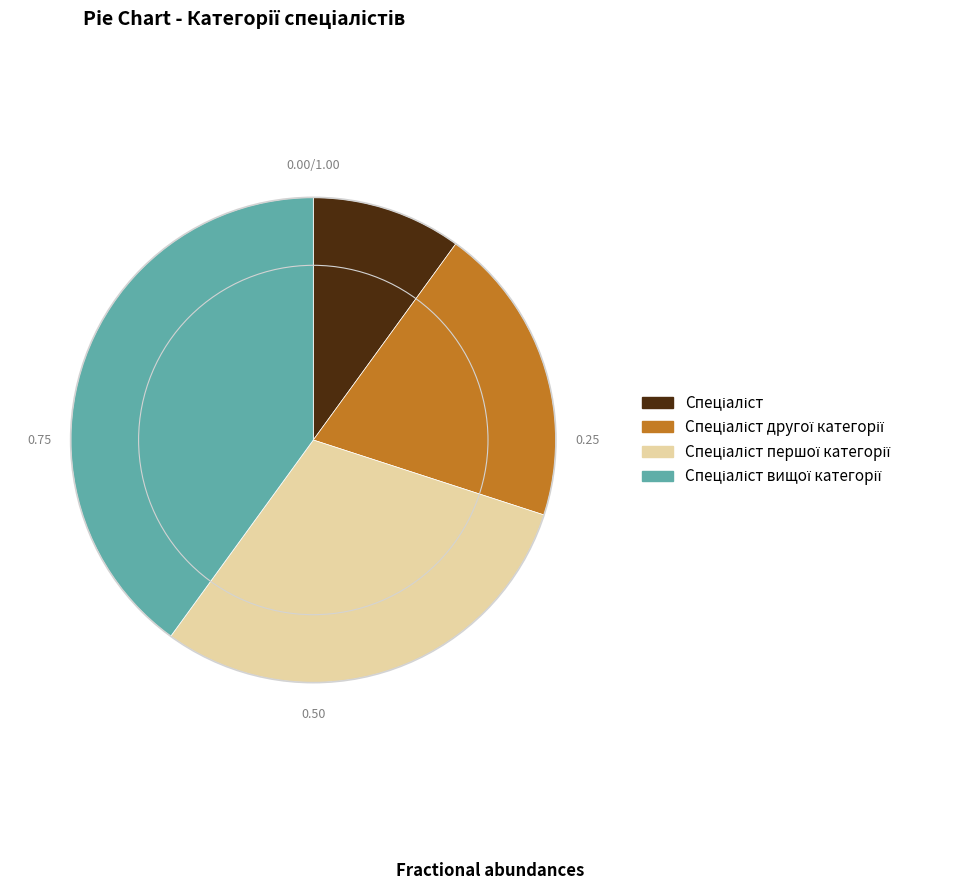

Does any single category account for the majority?

No